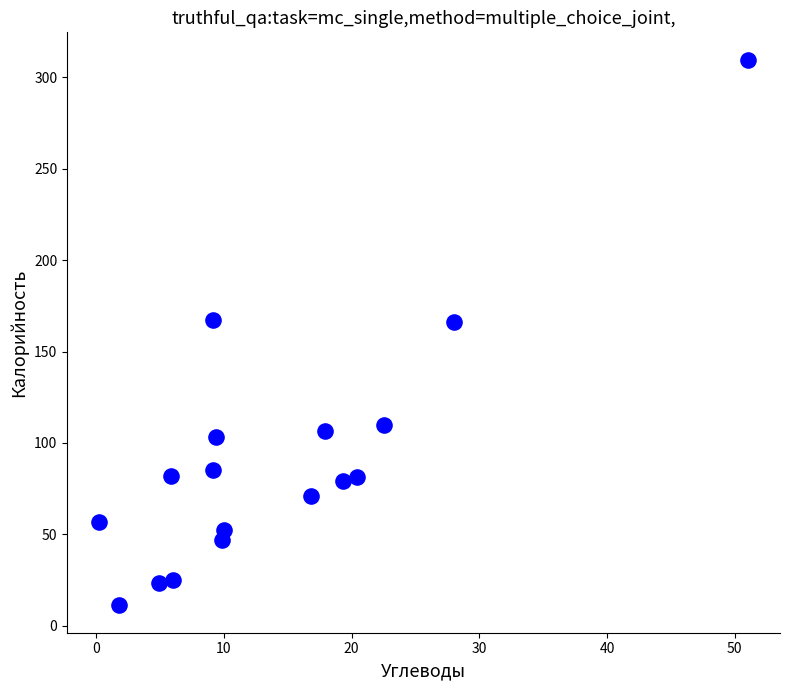

What is the range of X values (max minus min)?

50.8